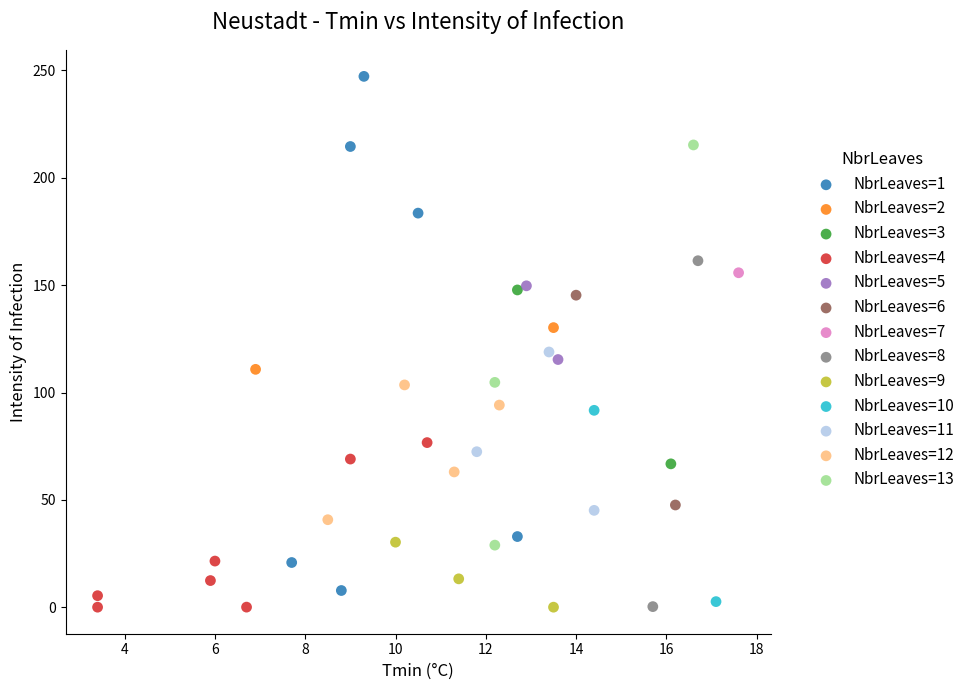

What are all the series names shown in the legend?

NbrLeaves=1, NbrLeaves=2, NbrLeaves=3, NbrLeaves=4, NbrLeaves=5, NbrLeaves=6, NbrLeaves=7, NbrLeaves=8, NbrLeaves=9, NbrLeaves=10, NbrLeaves=11, NbrLeaves=12, NbrLeaves=13